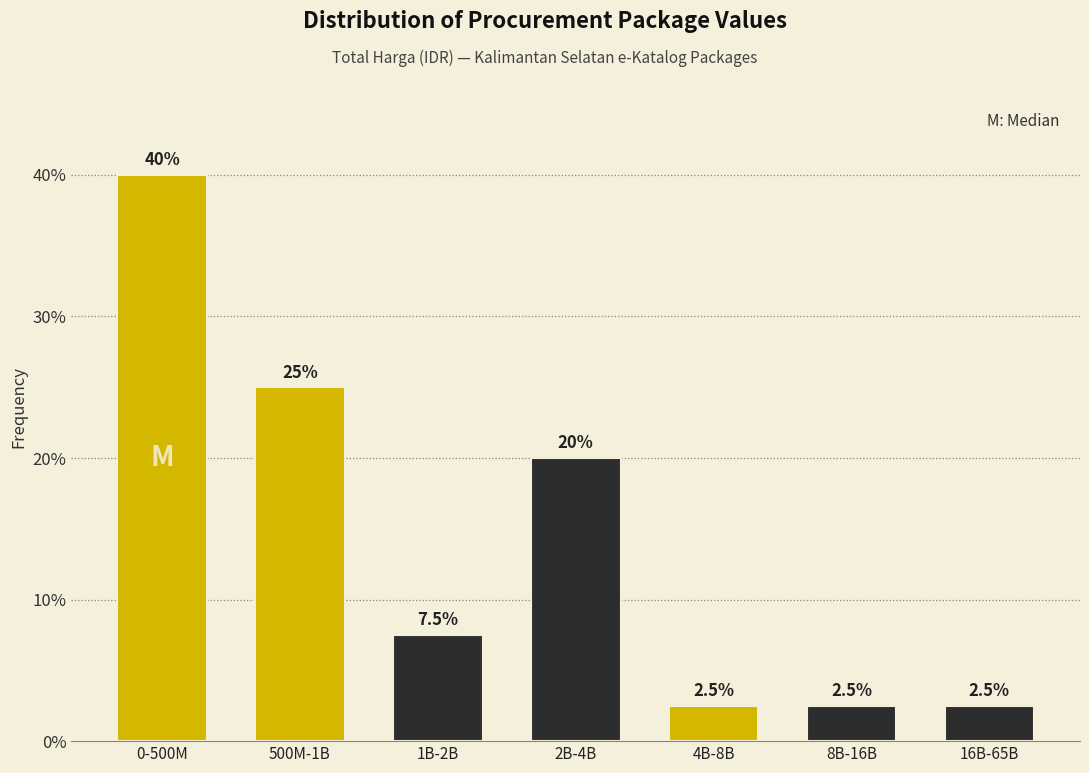

Reading left to right, list all the values displayed in this chart.

0-500M=40.0	500M-1B=25.0	1B-2B=7.5	2B-4B=20.0	4B-8B=2.5	8B-16B=2.5	16B-65B=2.5